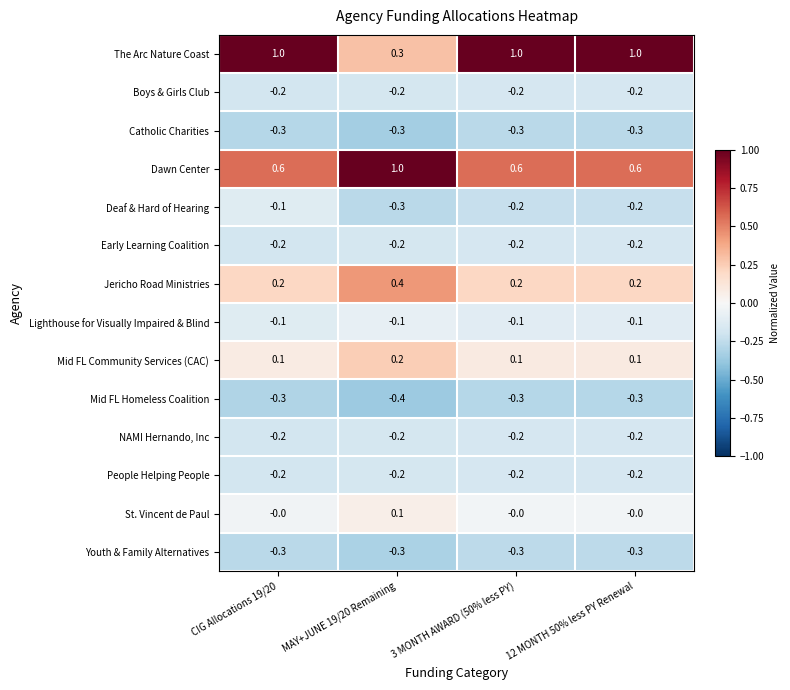

How many data points does each series have?

4